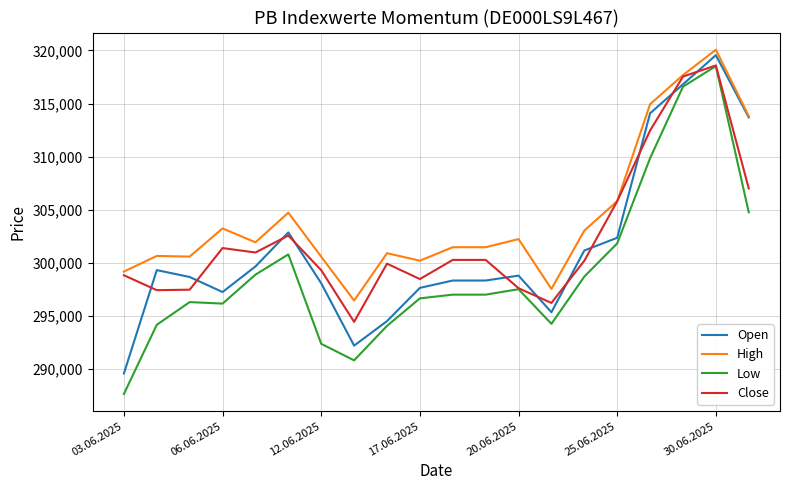

List the series in order of their overall mean, lowest first.

Low, Open, Close, High